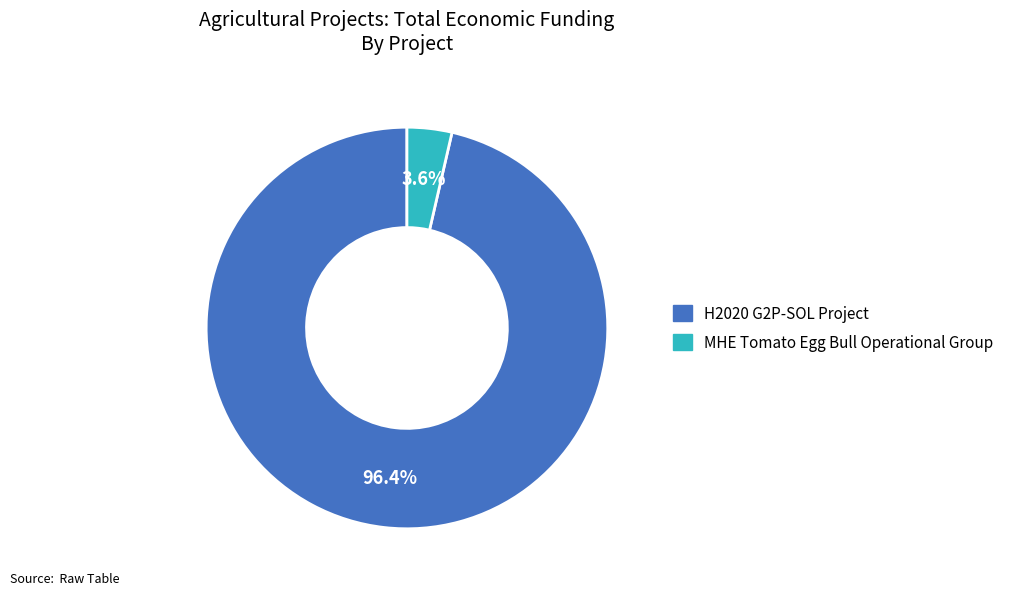

To the nearest percent, what percentage of the pie is MHE Tomato Egg Bull Operational Group?

4%